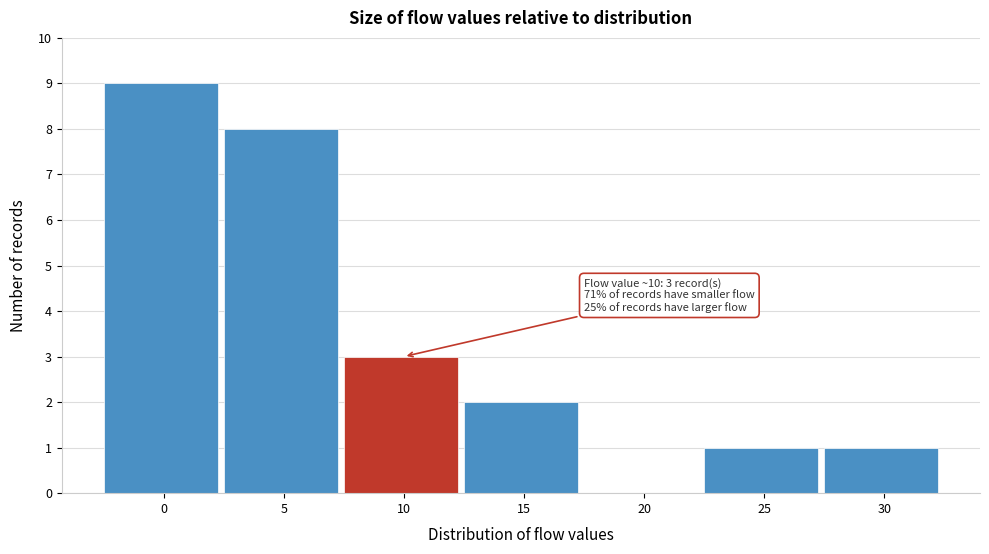

Reading left to right, what are all the values shown in this chart?

0=9	5=8	10=3	15=2	20=0	25=1	30=1